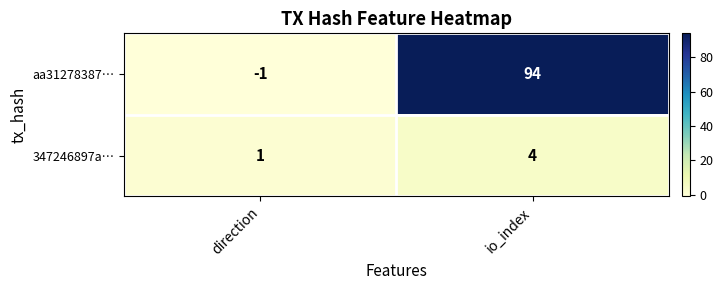

At how many categories does at least one series exceed 81?

1